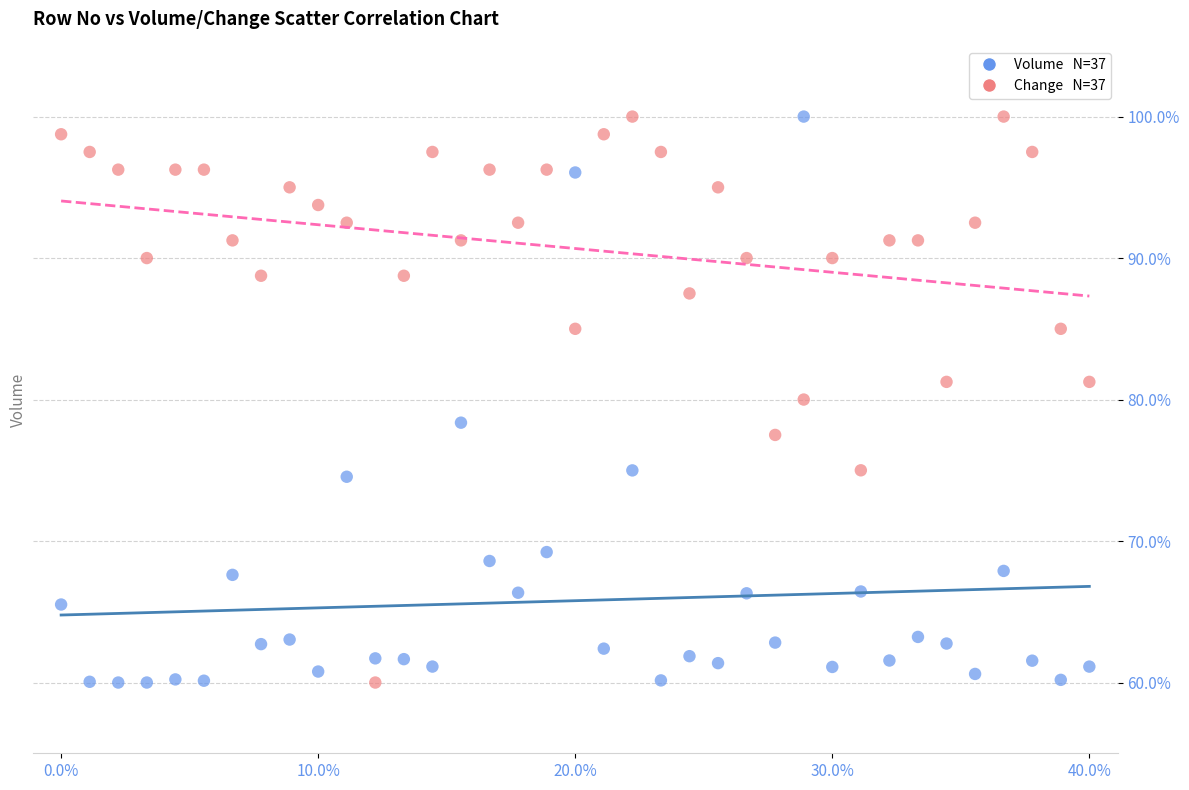

Across all data points, what is the range of X values (max minus min)?

36.0